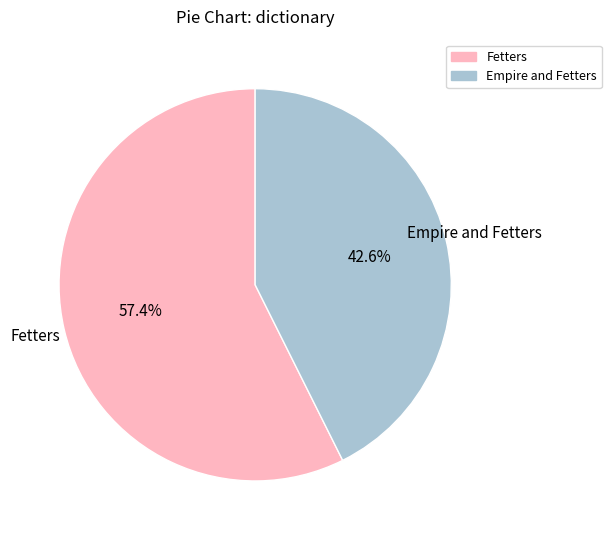

Is it true that Empire and Fetters is 34% of the pie?

False